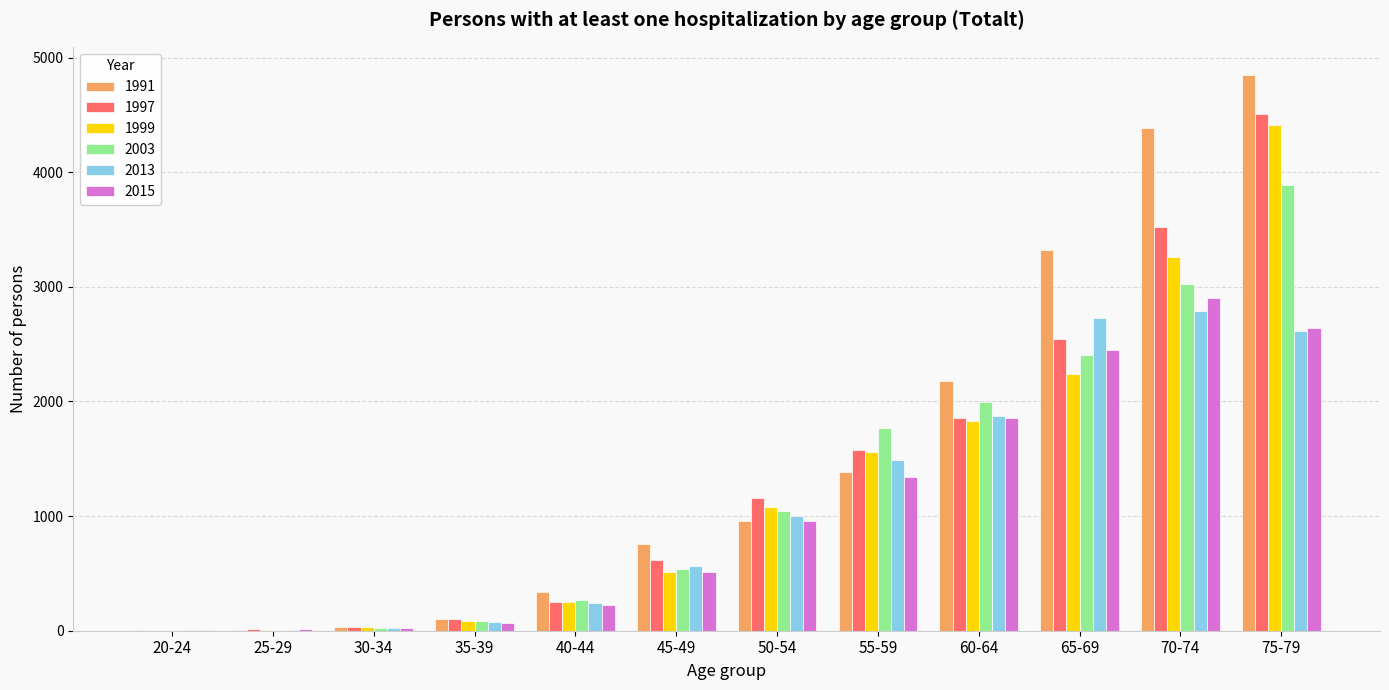

At which category is the sum across all series the highest?

75-79